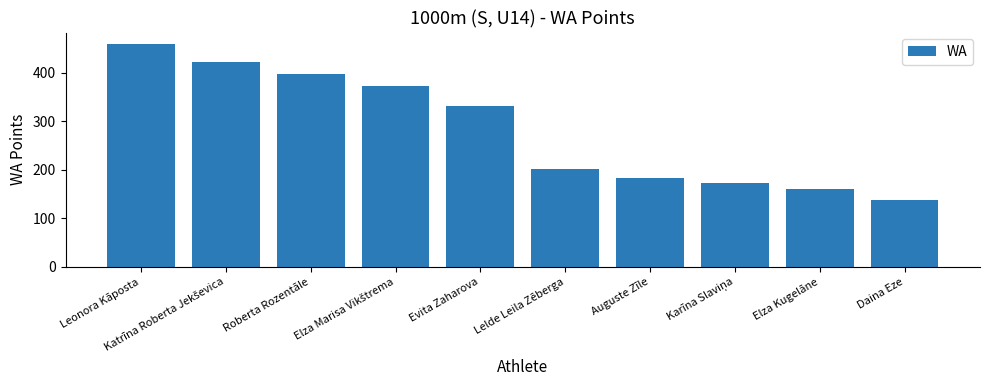

What is the difference between the values at Daina Eze and Elza Kugelāne?

23